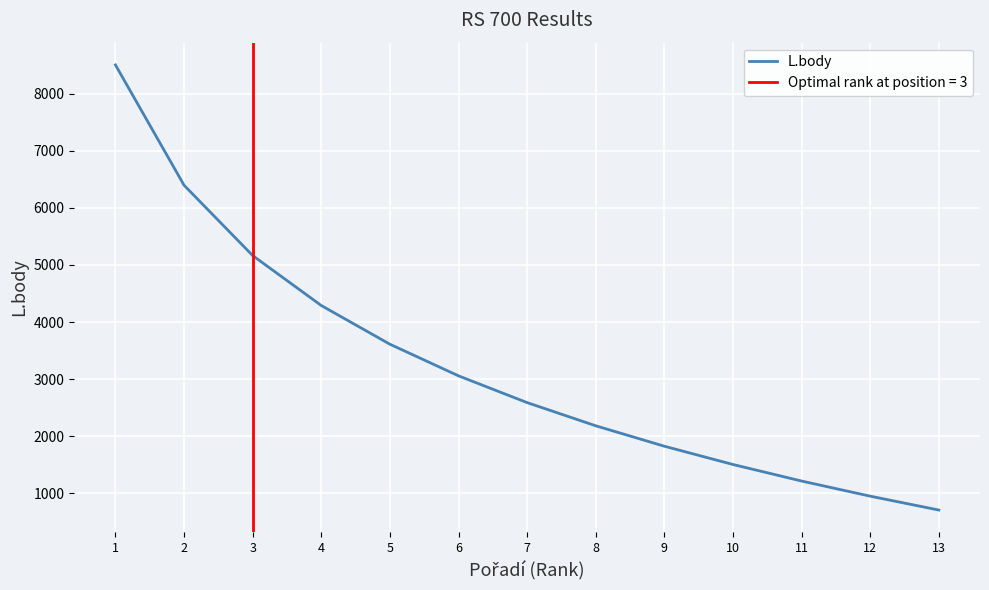

The value at 3 is 5165. True or false?

True